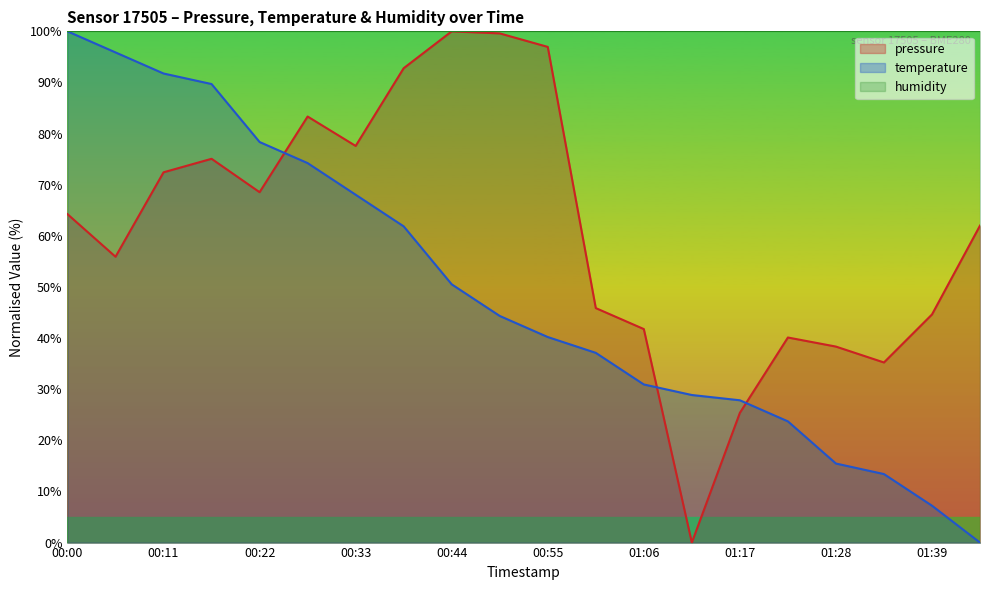

Reading right to left, transcribe all the data shown in this chart.

pressure: 62.0	44.6	35.2	38.3	40.1	25.4	0.0	41.8	45.9	97.0	99.6	100.0	92.8	77.6	83.3	68.5	75.1	72.4	55.9	64.2
temperature: 0.0	7.2	13.4	15.5	23.7	27.8	28.9	30.9	37.1	40.2	44.3	50.5	61.9	68.0	74.2	78.4	89.7	91.8	95.9	100.0